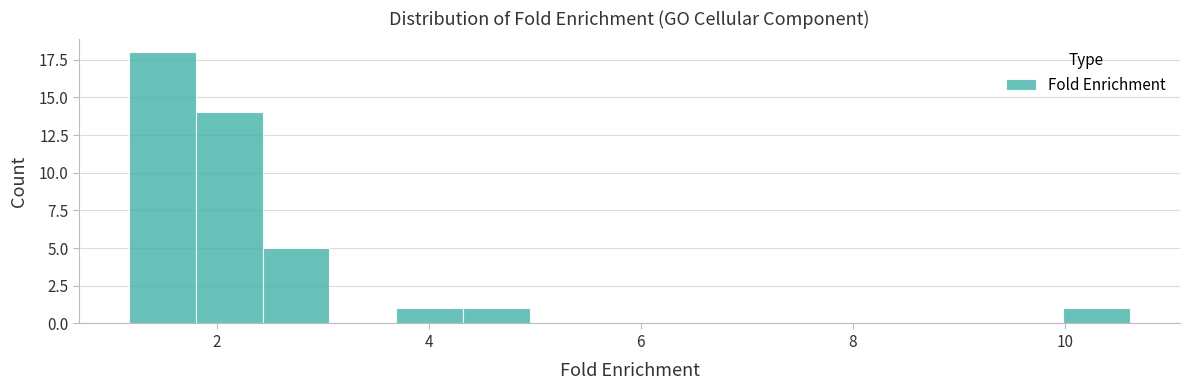

Around what value on the x-axis is the tallest bar? Give the approximate position of its centre, as read against the axis.

1.4